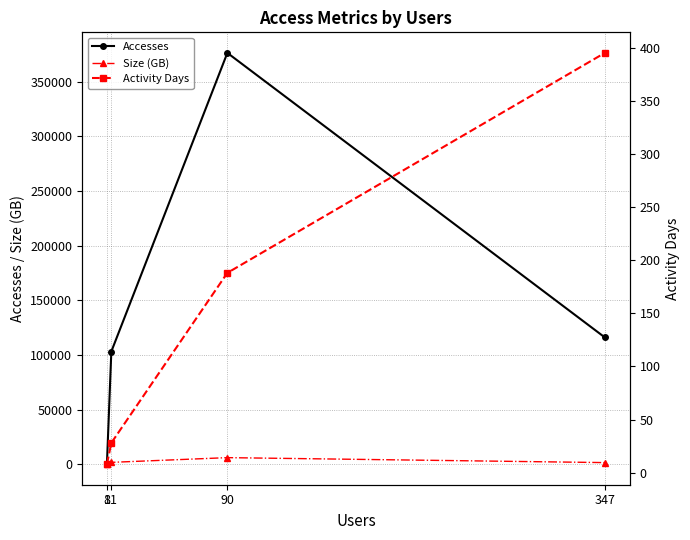

What is the average value of the Activity Days series?

154.8